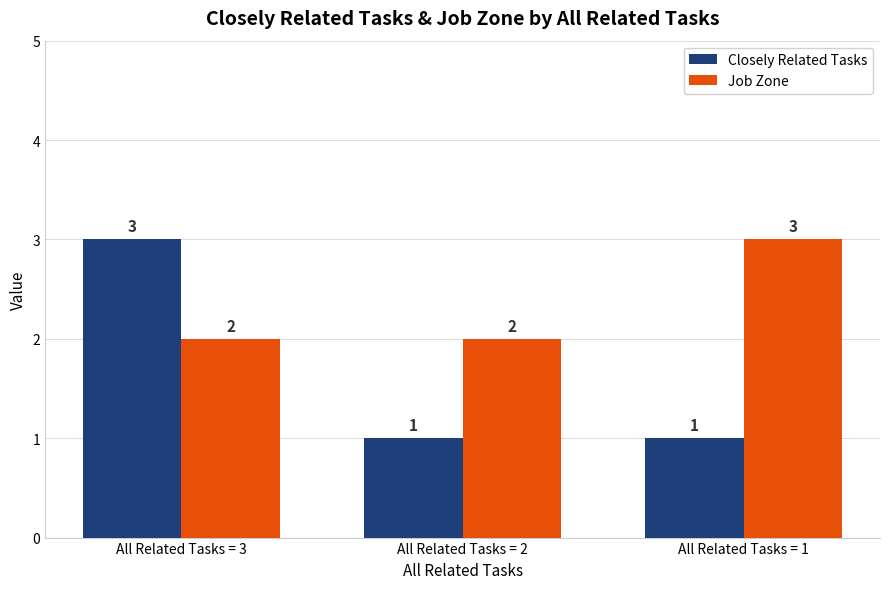

What is the difference between the Closely Related Tasks values at All Related Tasks = 2 and All Related Tasks = 3?

2